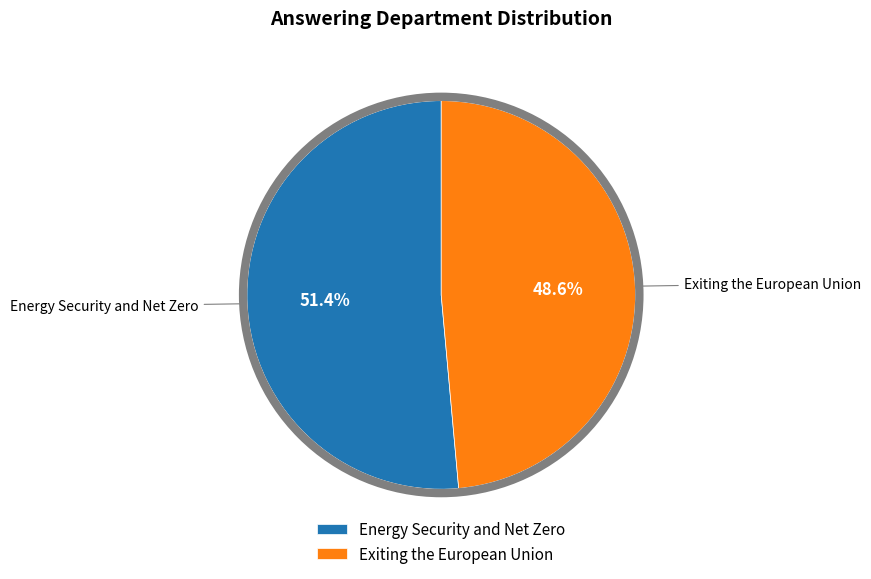

Which category has the biggest portion of the pie?

Energy Security and Net Zero